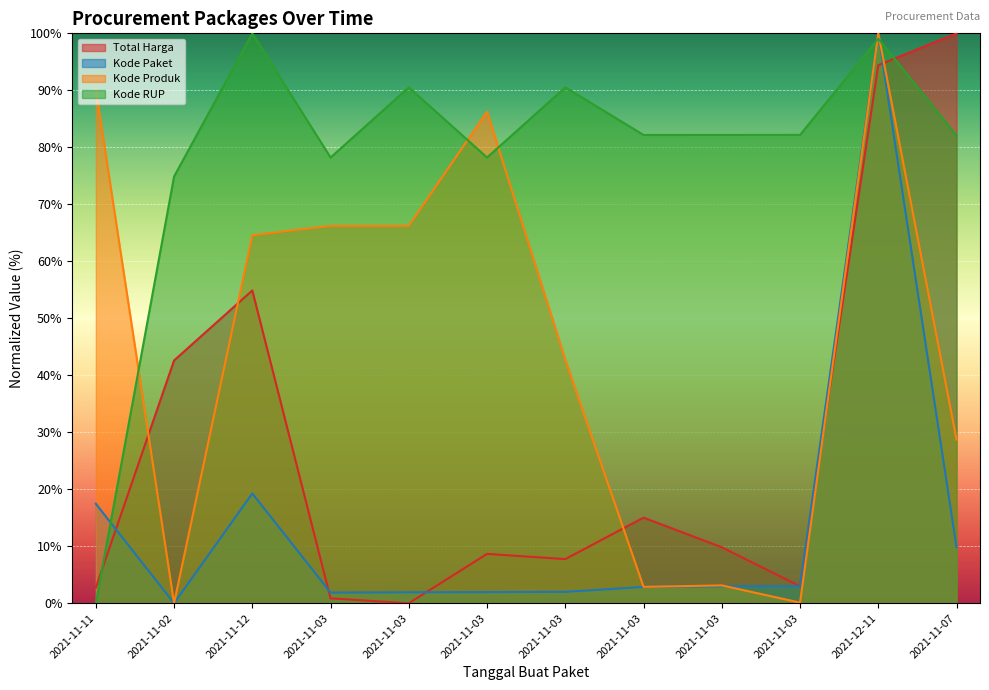

At which label does Kode RUP first exceed 82?

2021-11-12